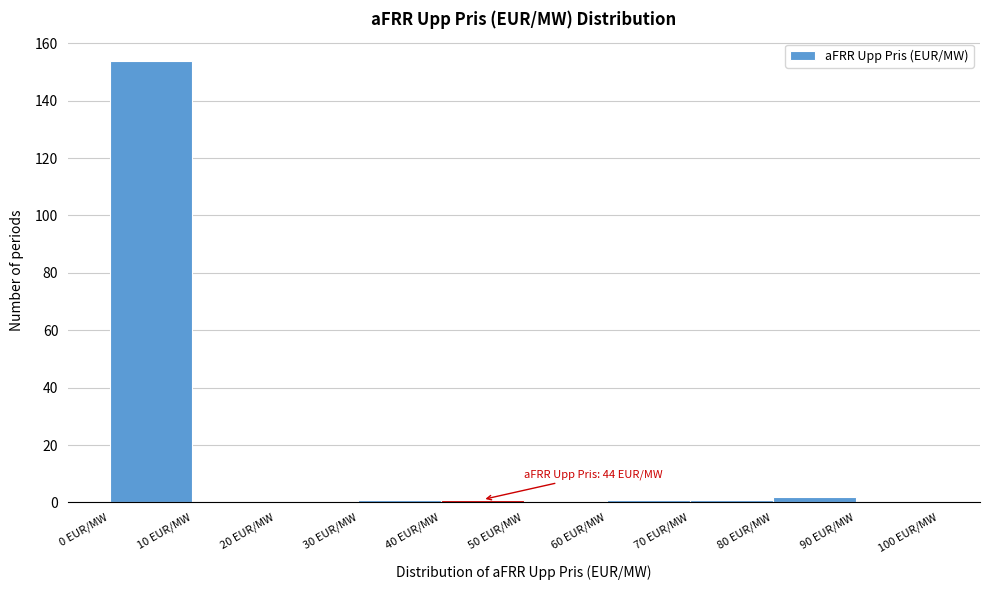

Which range on the x-axis has the tallest bar?

0 to 10